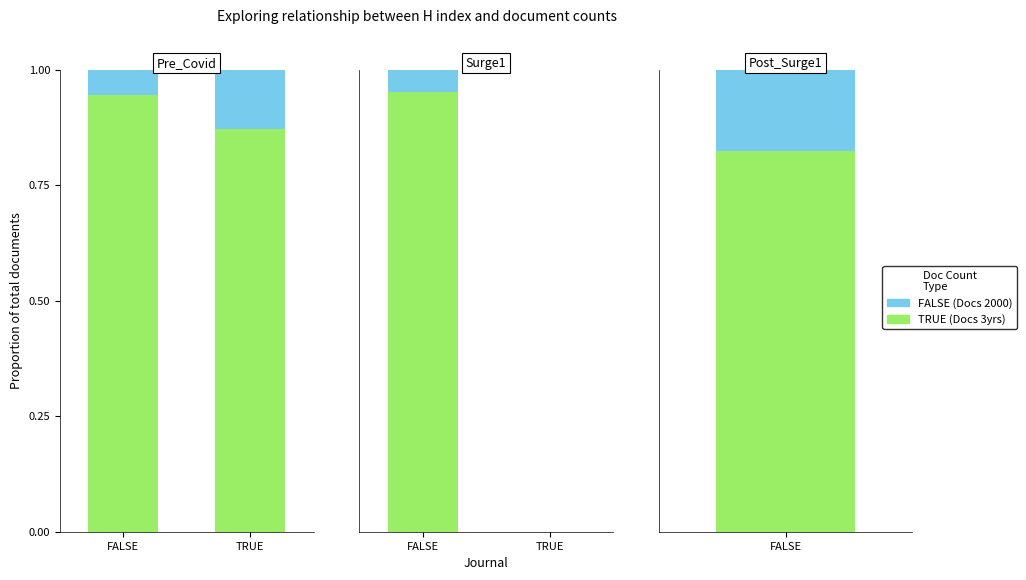

Which label corresponds to the smallest value in the chart?

TRUE